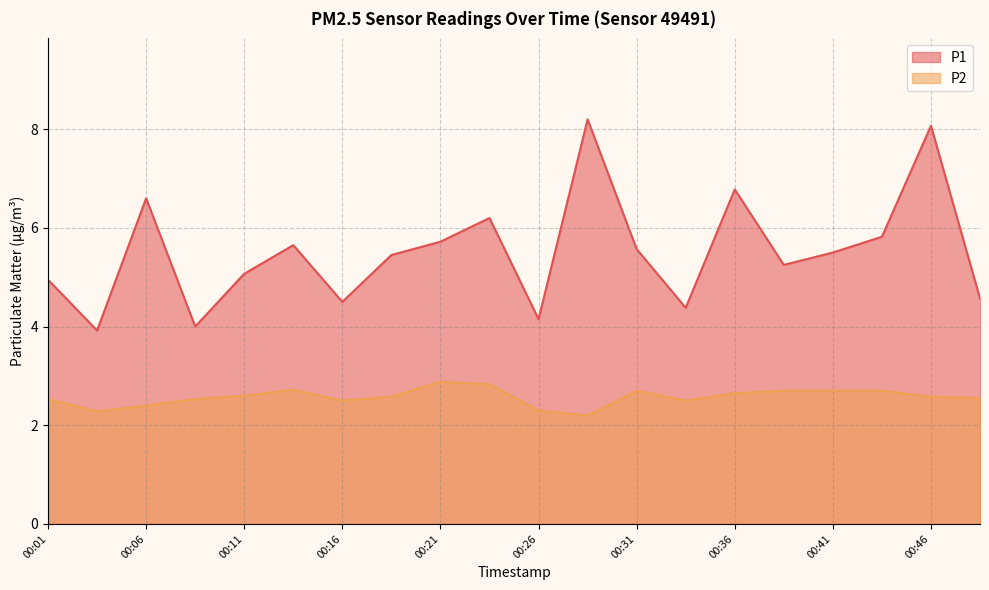

Reading left to right, what are all the values shown in this chart?

P1: 5.0	3.9	6.6	4.0	5.1	5.7	4.5	5.5	5.7	6.2	4.2	8.2	5.6	4.4	6.8	5.2	5.5	5.8	8.1	4.6
P2: 2.5	2.3	2.4	2.5	2.6	2.7	2.5	2.6	2.9	2.8	2.3	2.2	2.7	2.5	2.6	2.7	2.7	2.7	2.6	2.5